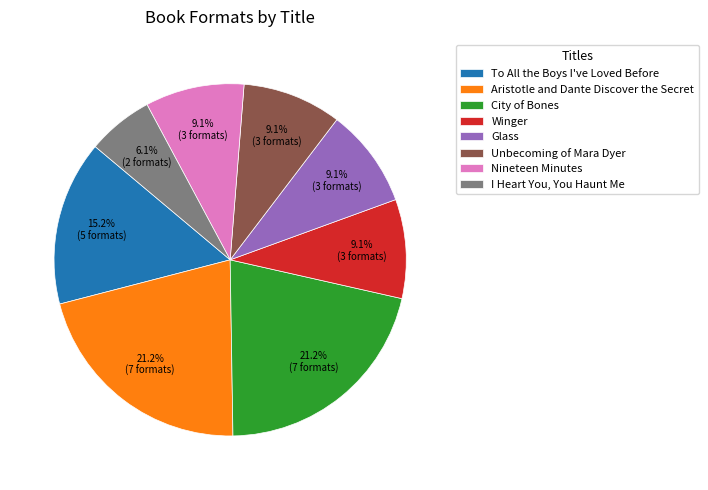

Which slice is the smallest?

I Heart You, You Haunt Me